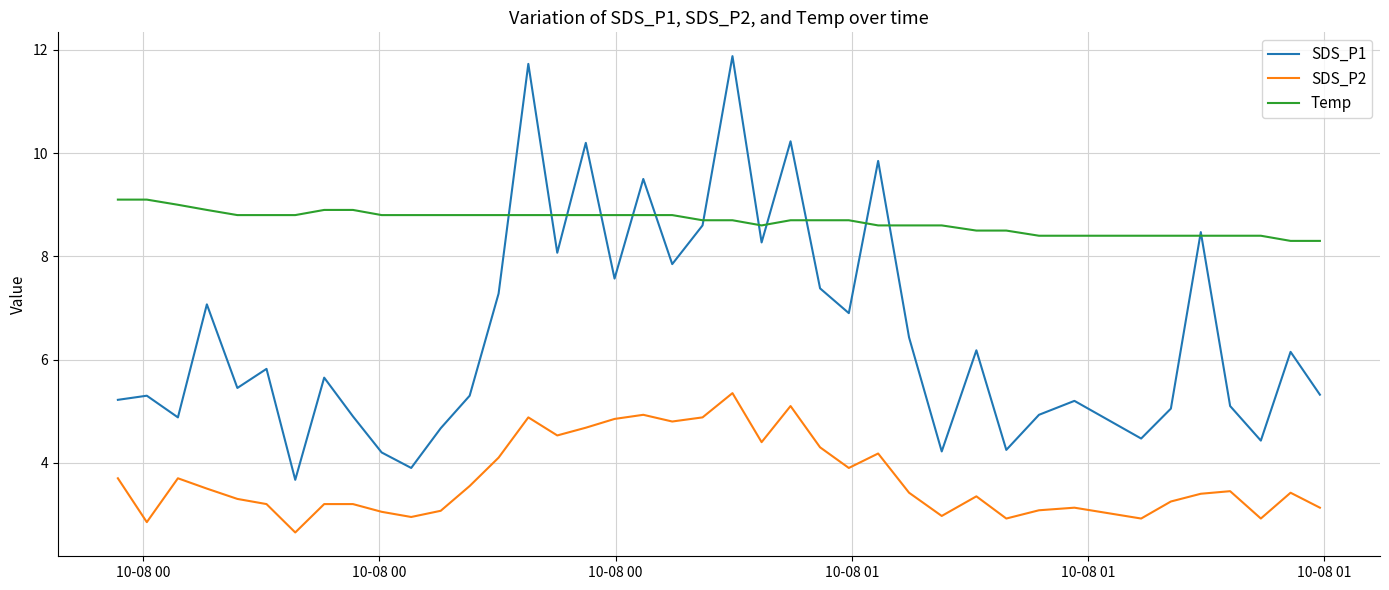

True or false: SDS_P2 and SDS_P1 intersect in this chart.

False